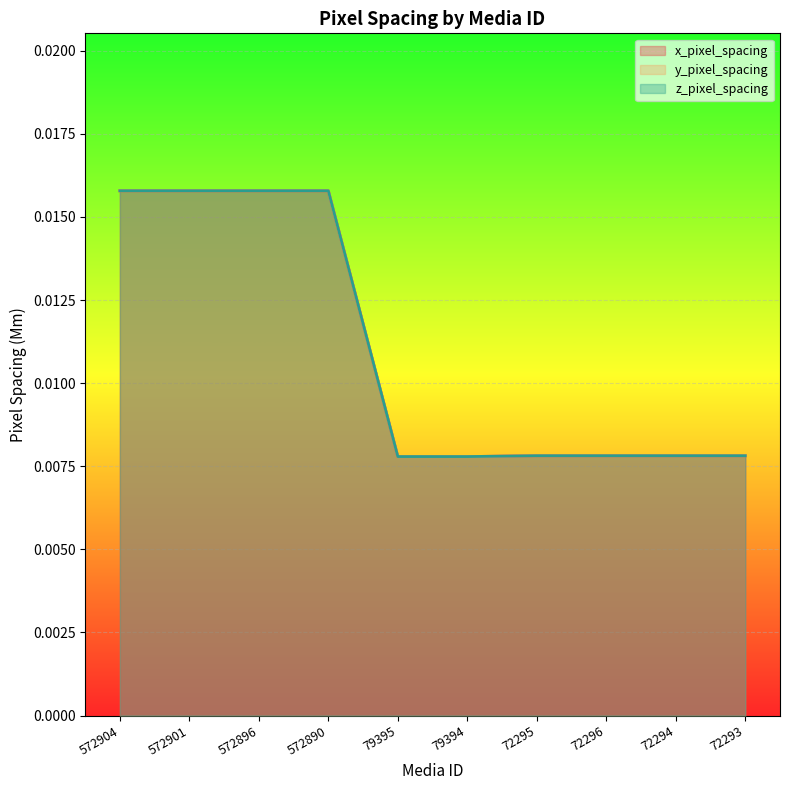

What is the label of the 9th point from the right?

572901